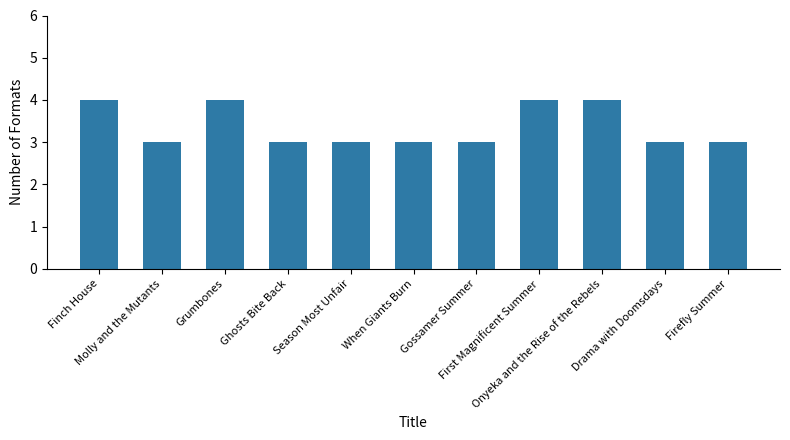

What is the smallest value displayed?

3